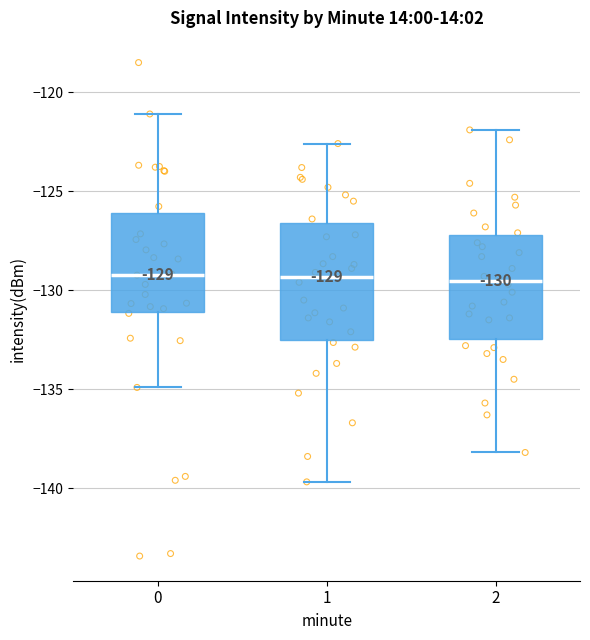

Comparing the boxes themselves (not the whiskers), which one is the tallest?

1